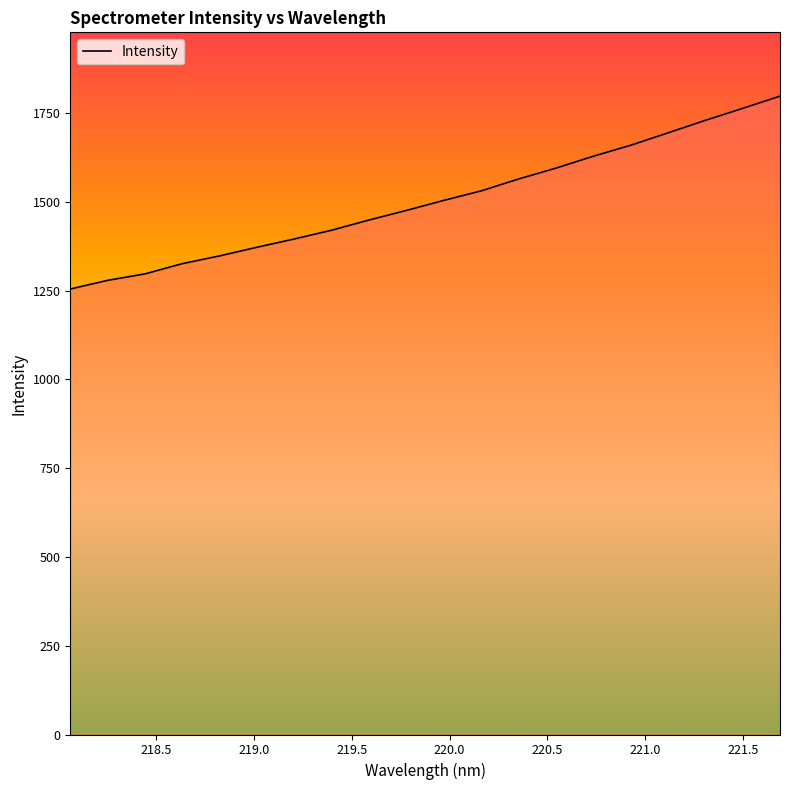

What is the difference between the maximum and minimum values?

542.9